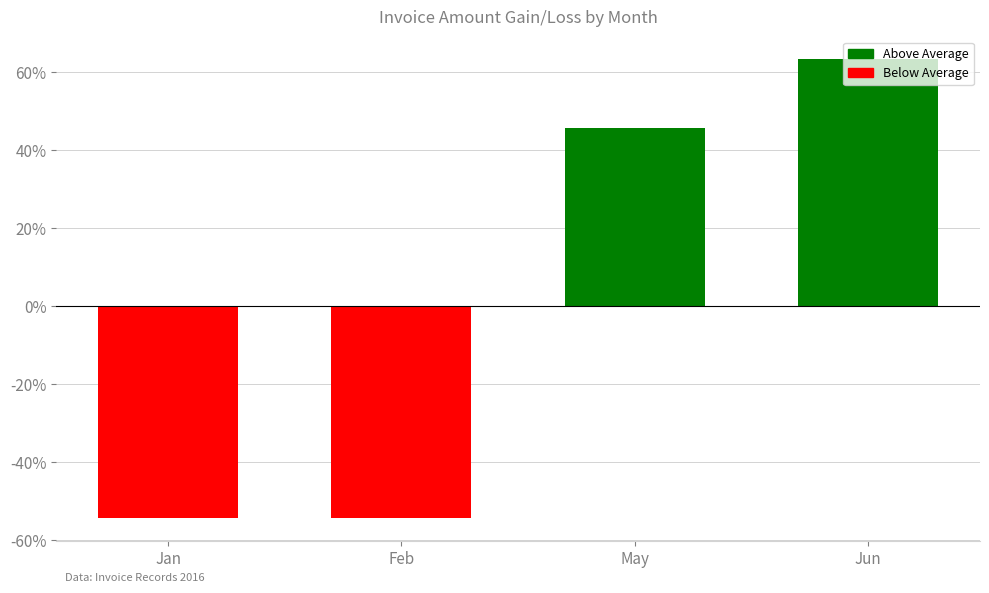

The chart shows a value of 76.7 at May. True or false?

False